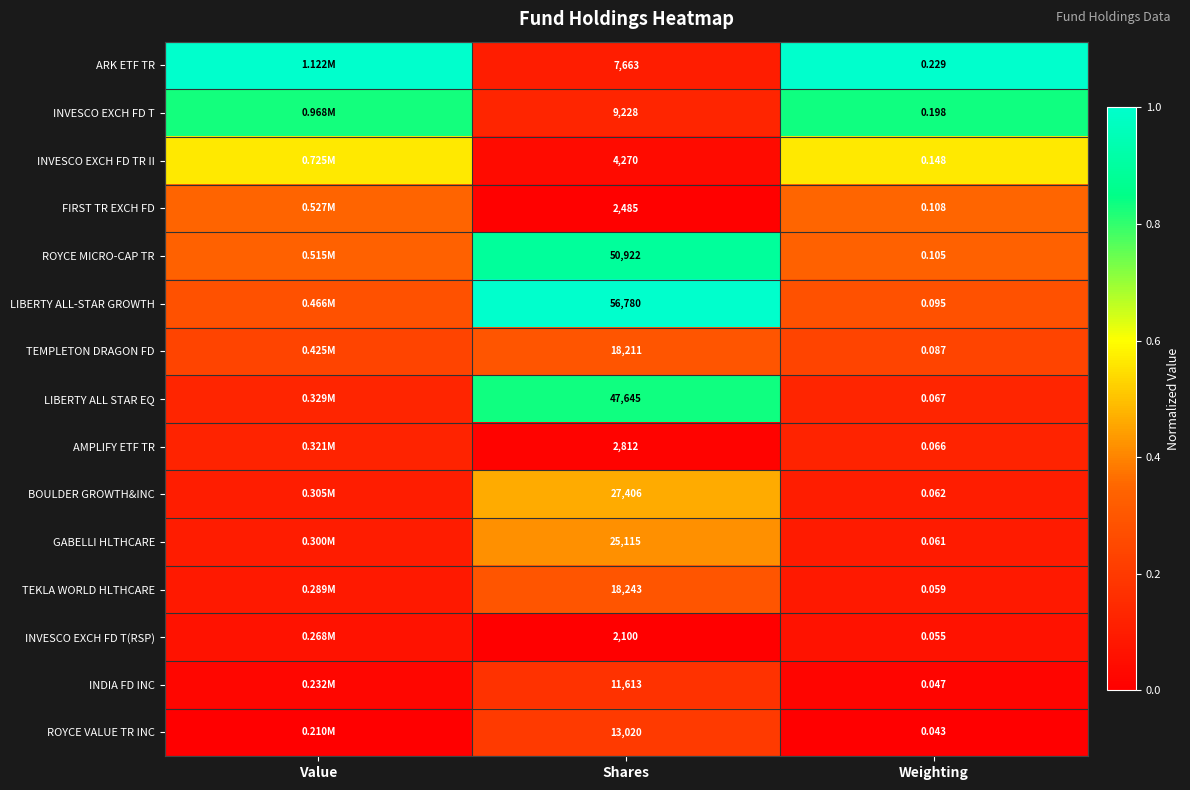

At Shares, list the series in order from smallest to largest.

INVESCO EXCH FD T(RSP), FIRST TR EXCH FD, AMPLIFY ETF TR, INVESCO EXCH FD TR II, ARK ETF TR, INVESCO EXCH FD T, INDIA FD INC, ROYCE VALUE TR INC, TEMPLETON DRAGON FD, TEKLA WORLD HLTHCARE, GABELLI HLTHCARE, BOULDER GROWTH&INC, LIBERTY ALL STAR EQ, ROYCE MICRO-CAP TR, LIBERTY ALL-STAR GROWTH